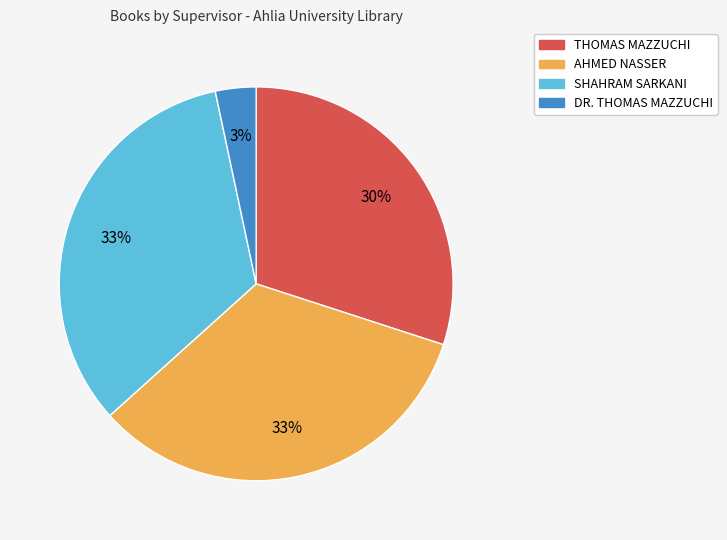

The SHAHRAM SARKANI slice represents 43% of the pie. True or false?

False